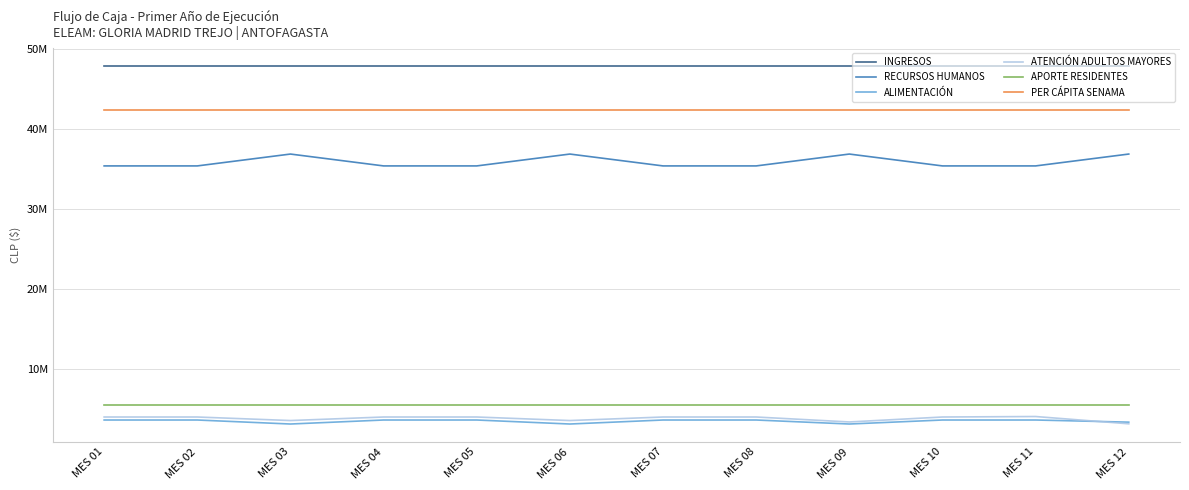

True or false: PER CÁPITA SENAMA and INGRESOS intersect in this chart.

False